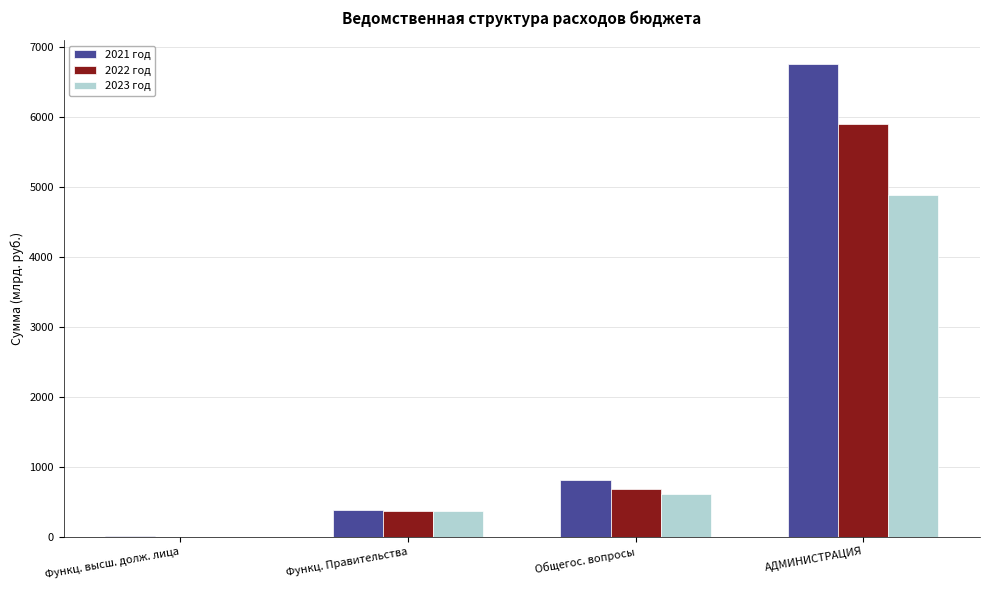

Is it true that 2021 год equals 811.9 at Общегос. вопросы?

True